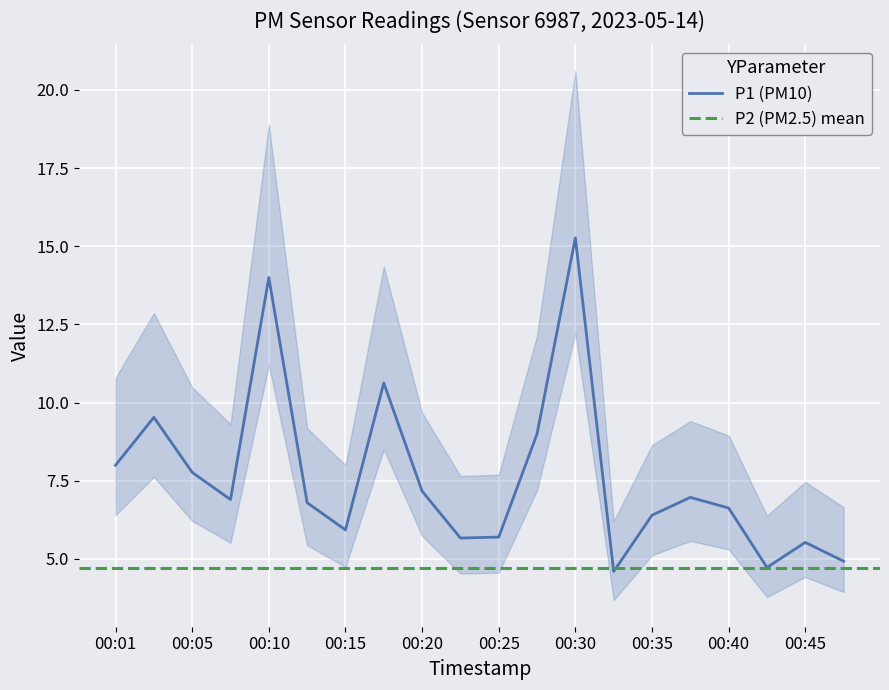

The chart shows a value of 9.6 at 00:08. True or false?

False